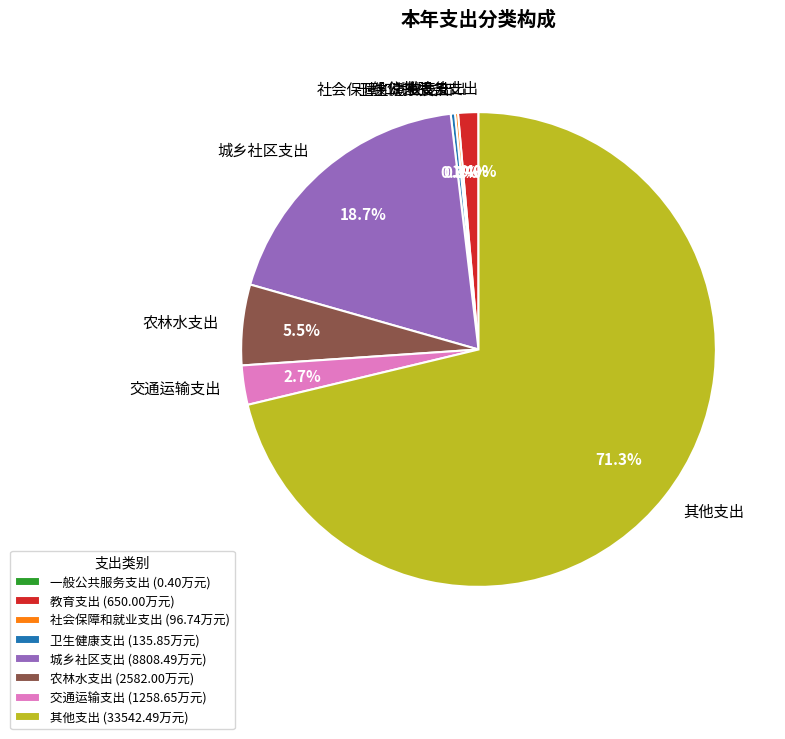

Is it true that 城乡社区支出 is 29% of the pie?

False